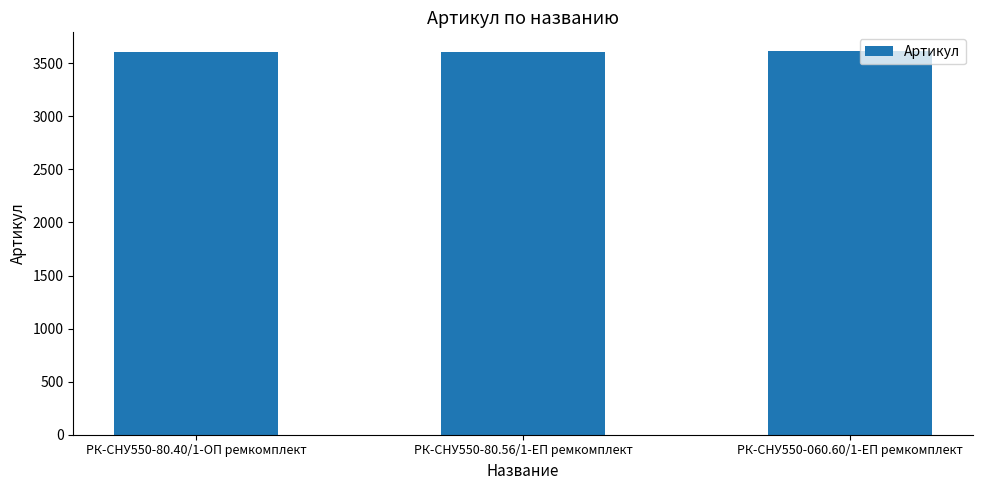

What is the maximum value shown in the chart?

3611